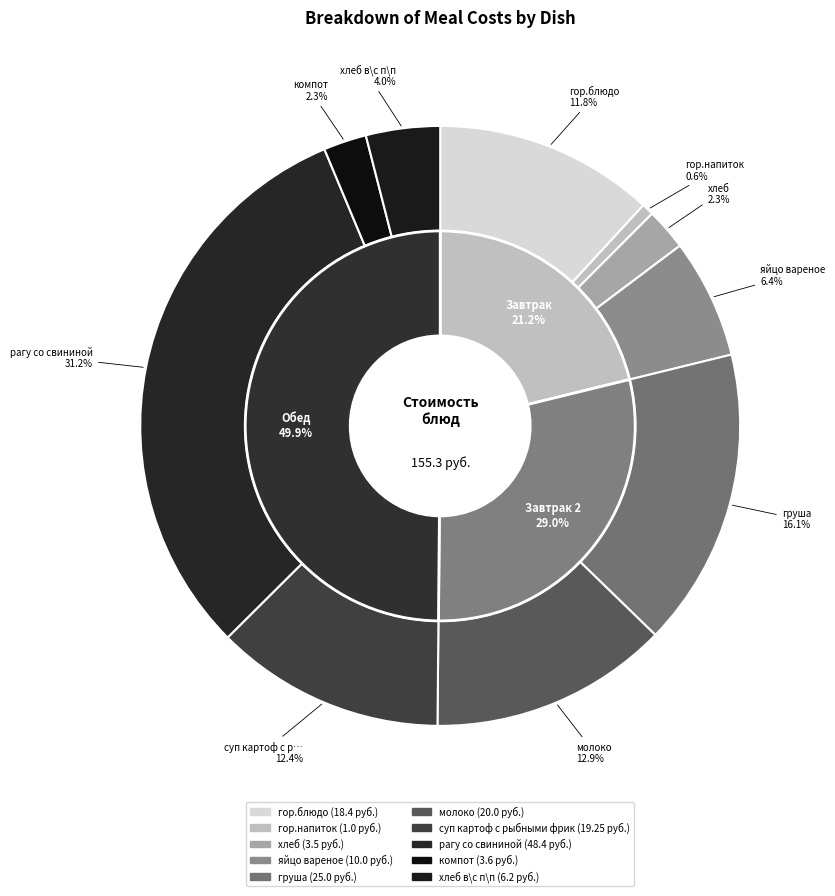

What is the change in value from хлеб to яйцо вареное?

+6.5